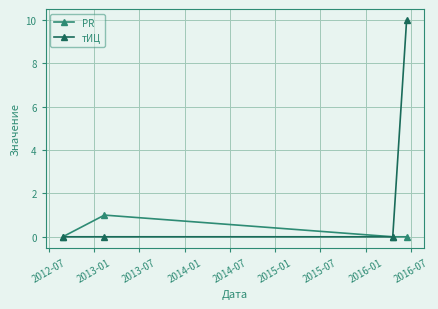

Which series has the widest spread of values?

тИЦ